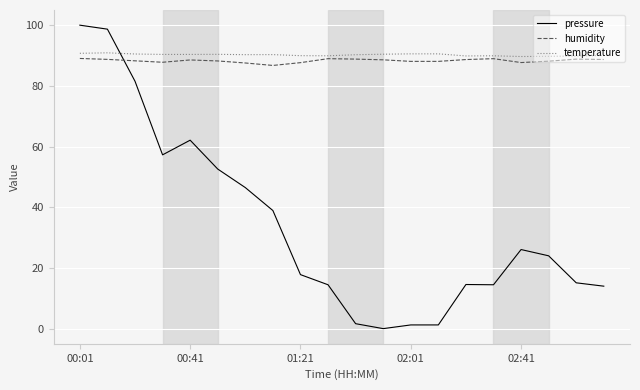

True or false: pressure and humidity intersect in this chart.

True